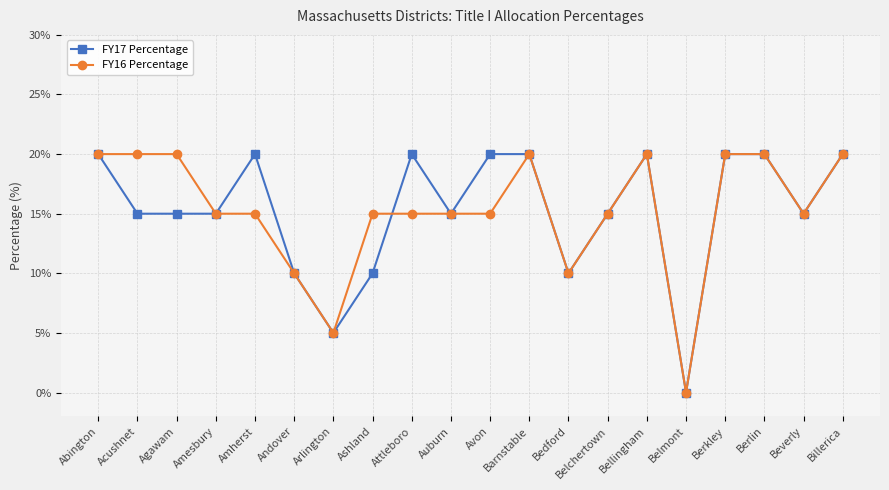

Which label corresponds to the smallest value in the chart?

Belmont